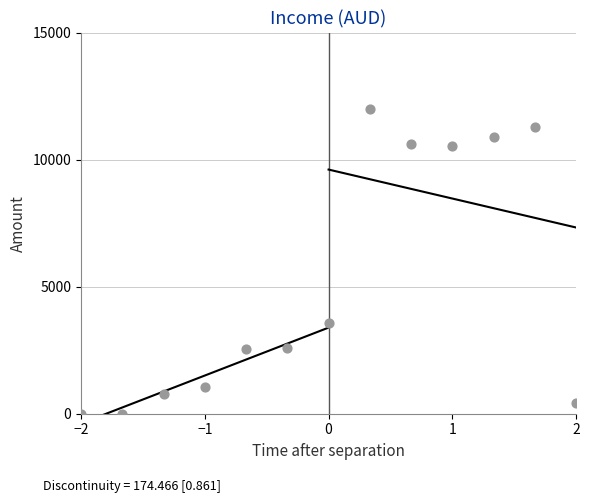

What Y value in the scatter plot is closest to 6000?

3562.9